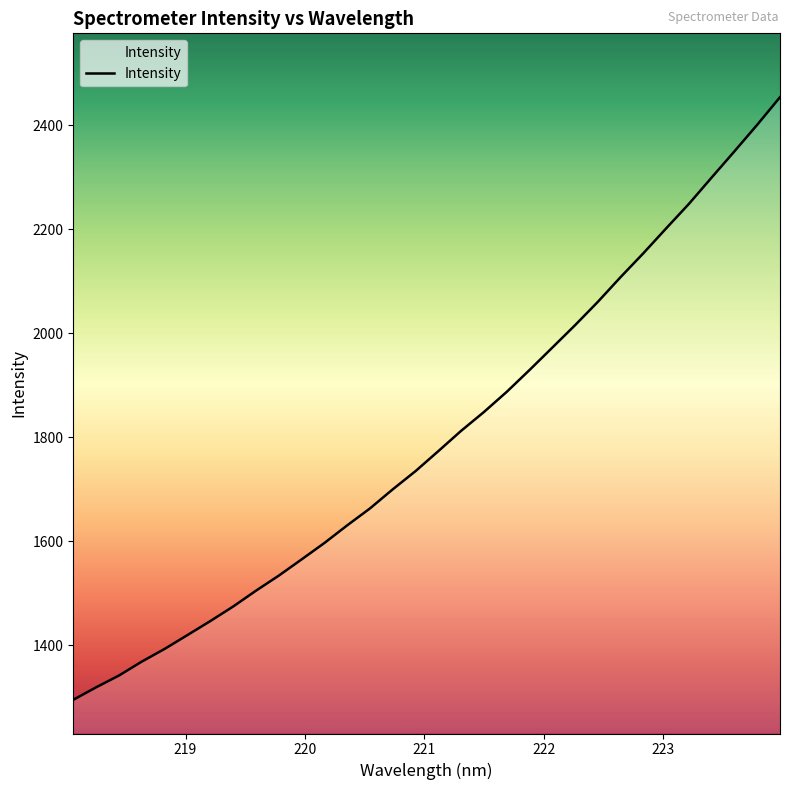

What is the greatest value displayed?

2453.5